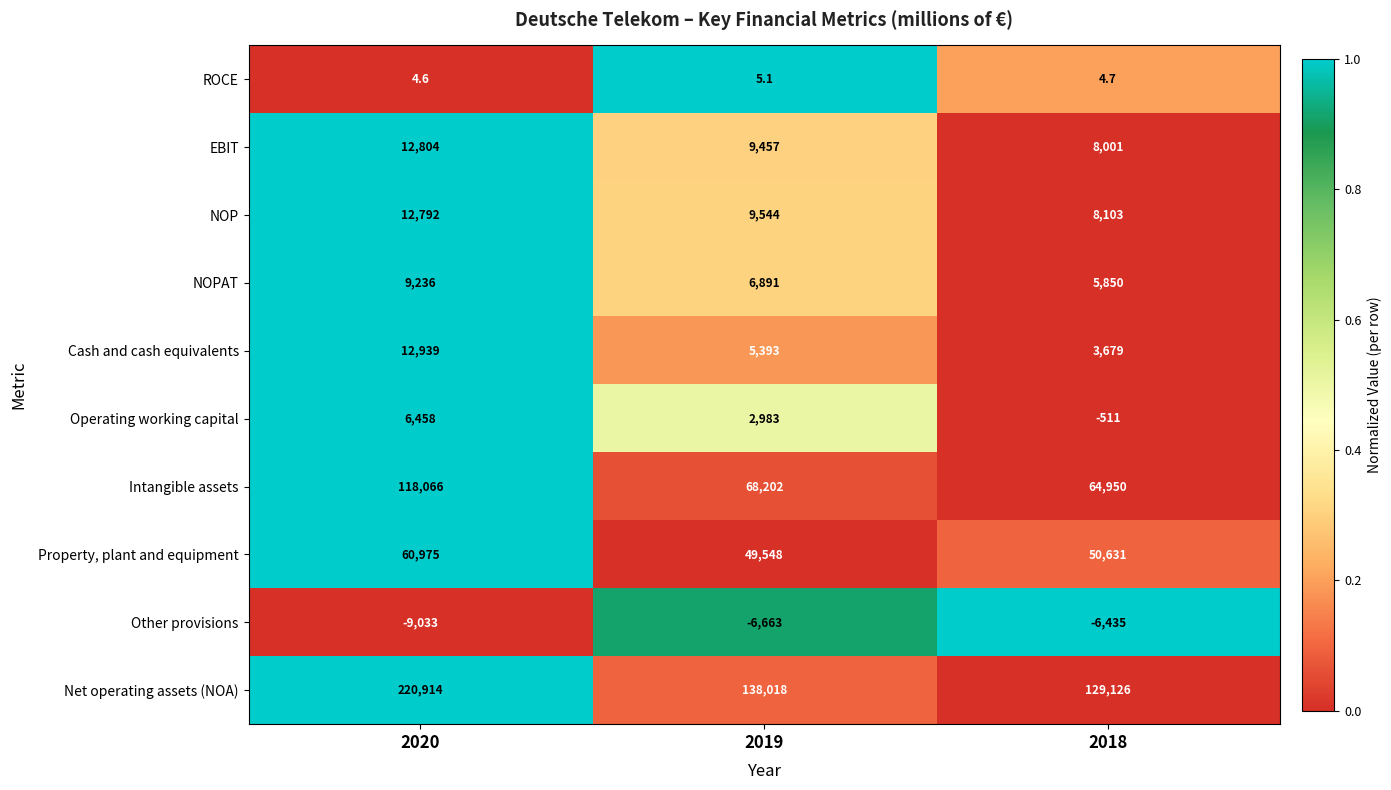

At which category is the sum across all series the highest?

2020